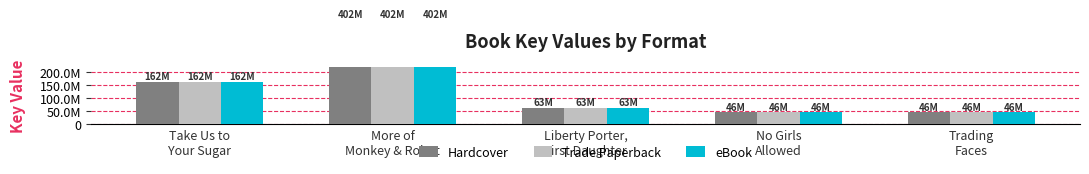

Between Take Us to
Your Sugar and No Girls
Allowed, which is larger?

Take Us to
Your Sugar